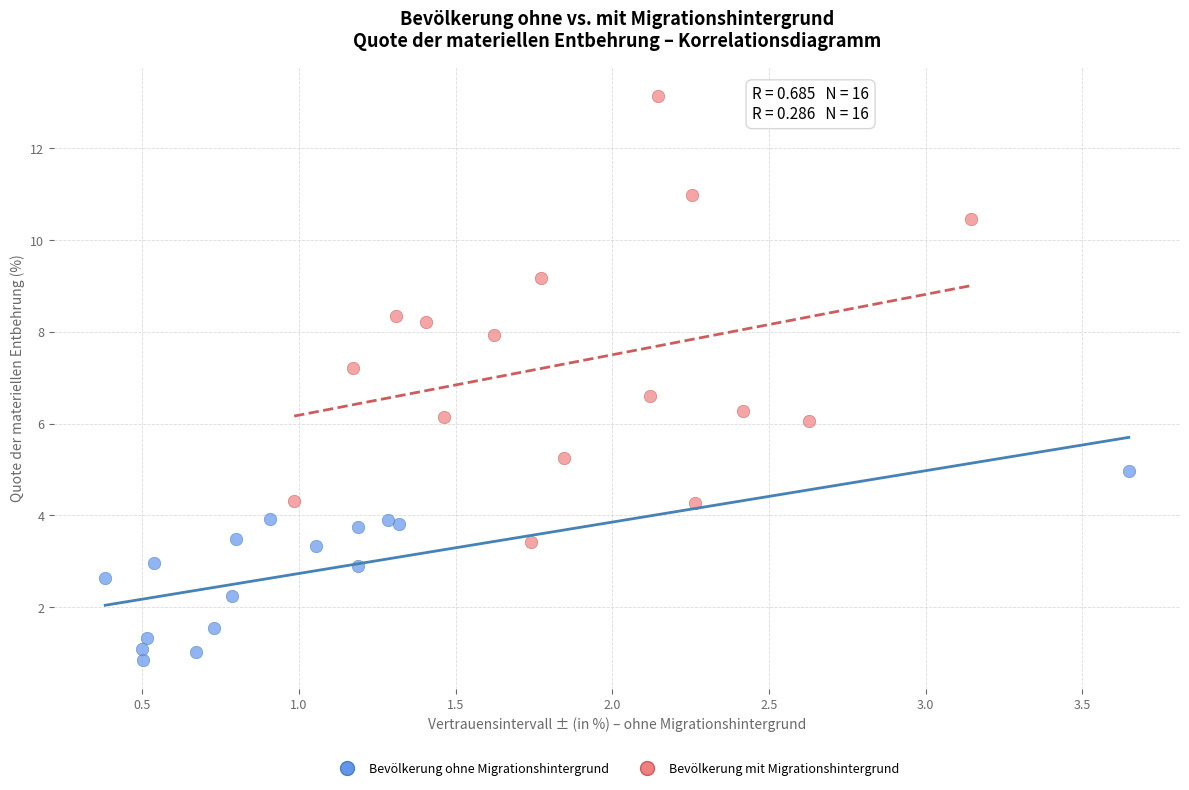

What are all the series names shown in the legend?

Bevölkerung ohne Migrationshintergrund, Bevölkerung mit Migrationshintergrund